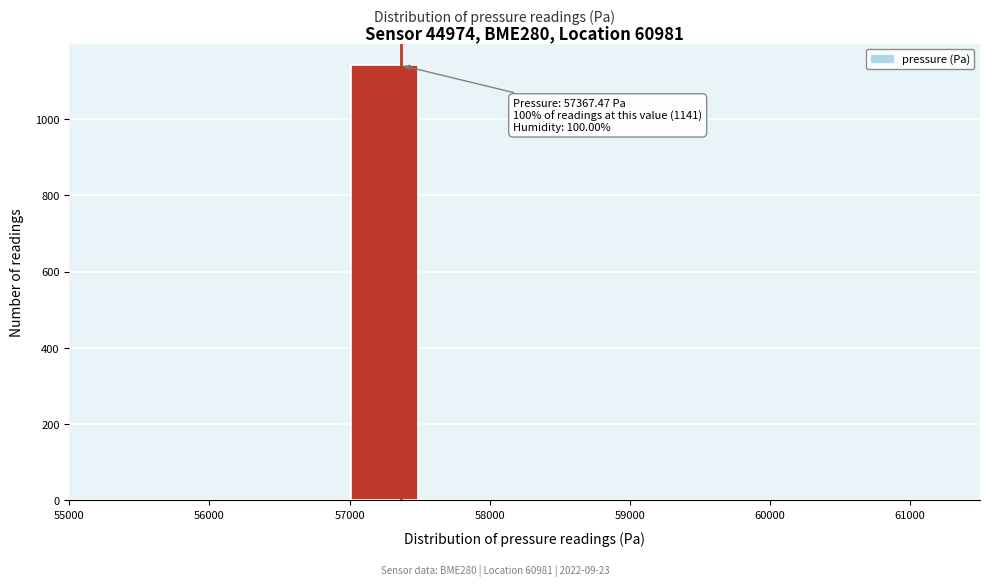

Which range on the x-axis has the tallest bar?

57000 to 57500